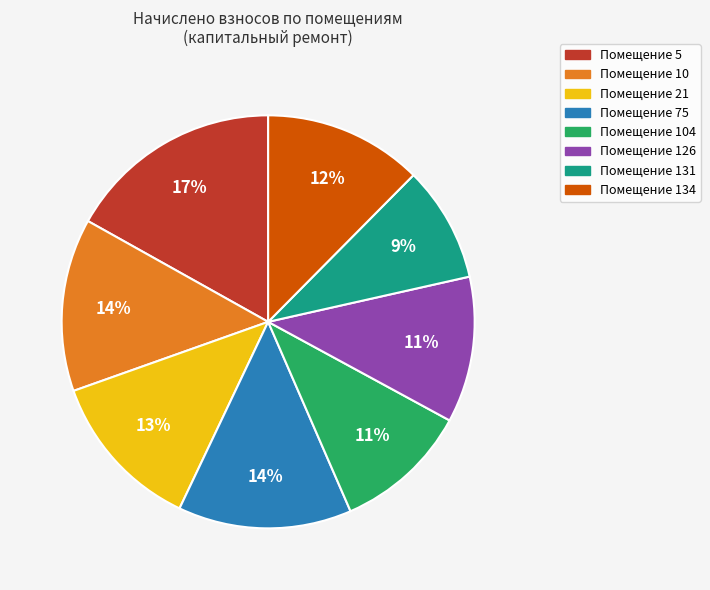

To the nearest percent, what is the difference between the largest and smallest slice percentages?

8%